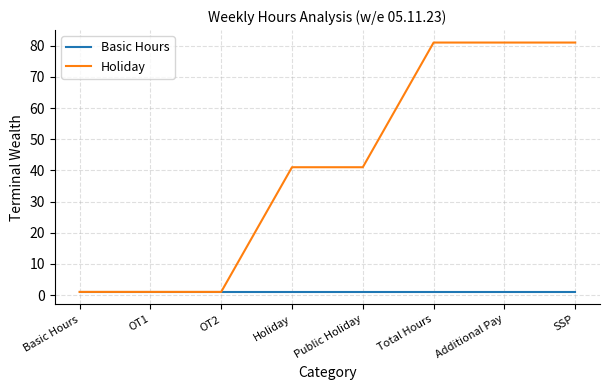

List the series in order of their peak value, lowest first.

Basic Hours, Holiday